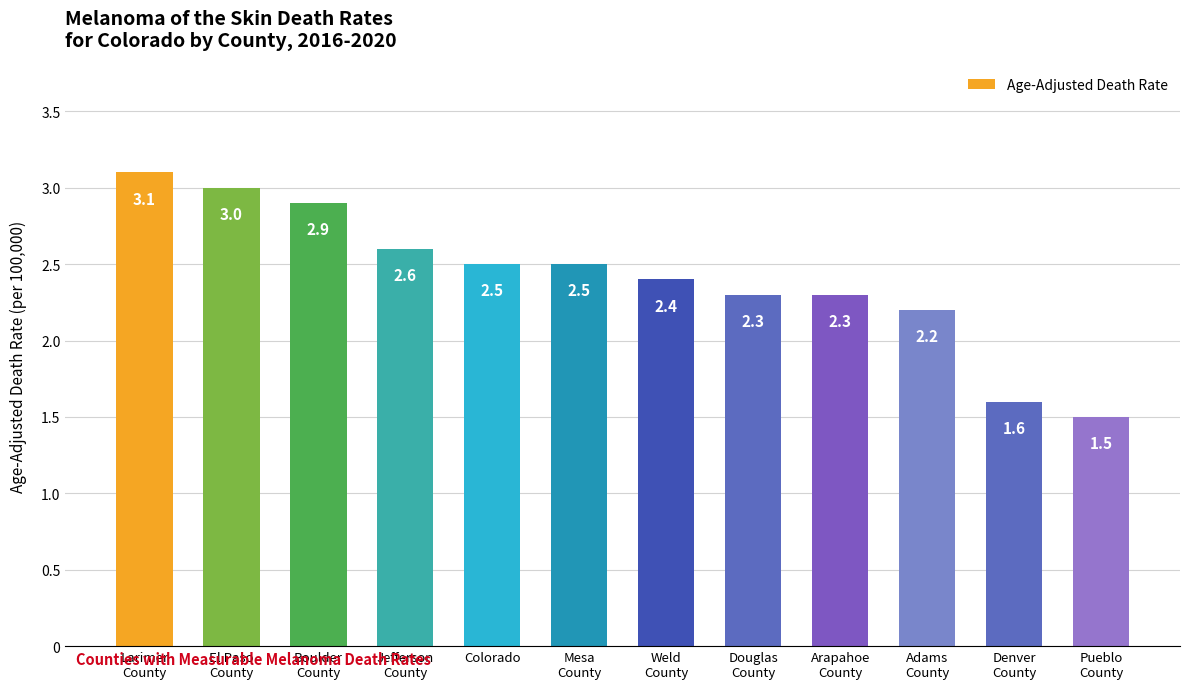

At which label is the value closest to 2?

Adams
County